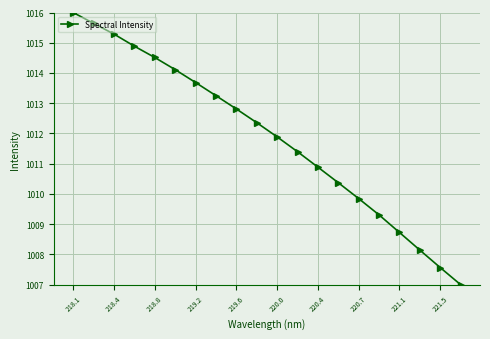

What is the difference between the maximum and minimum values?

9.0